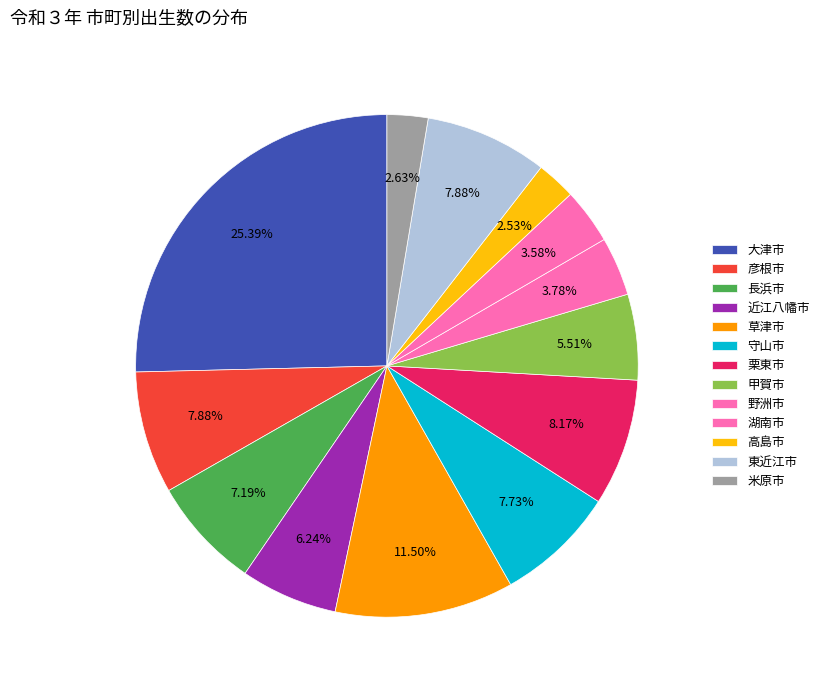

To the nearest percent, what portion does 守山市 represent?

8%